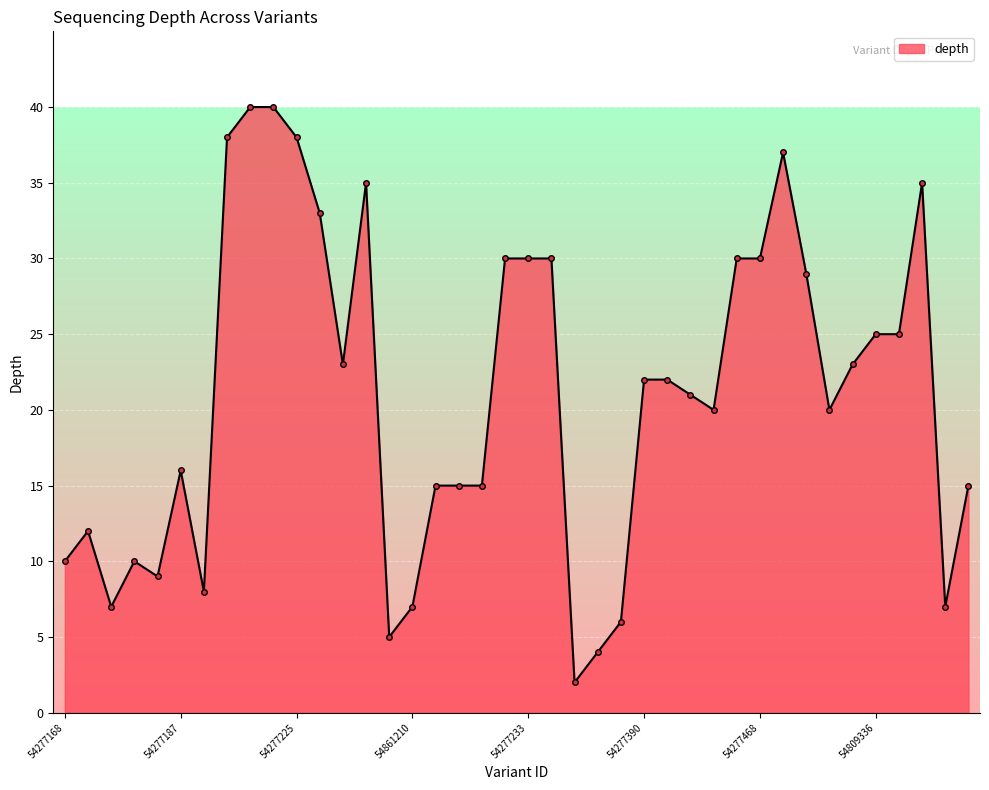

What is the smallest value displayed?

2